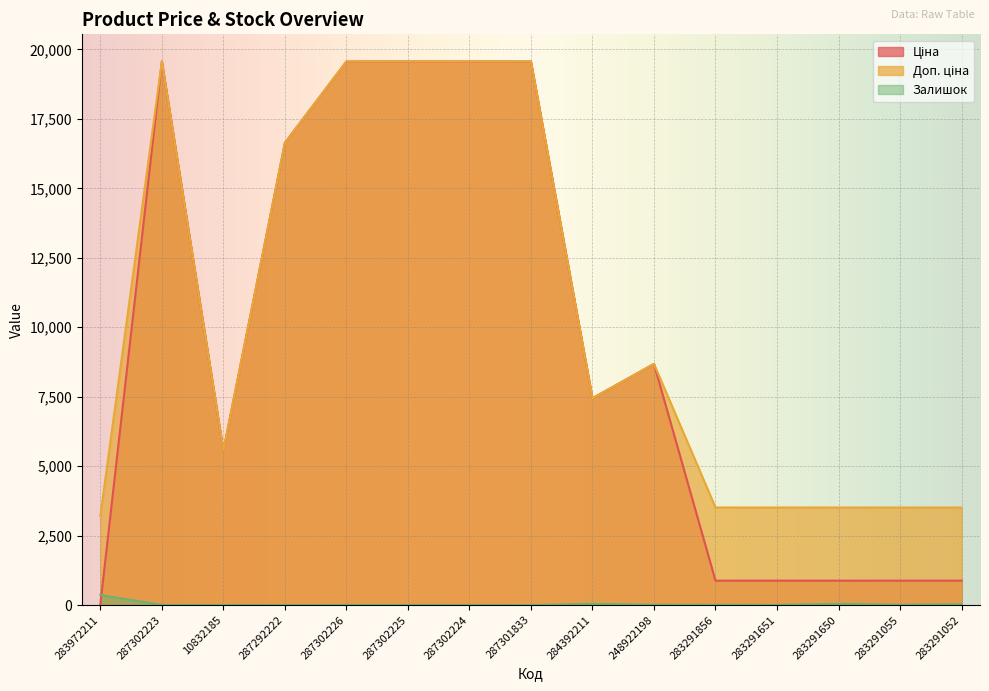

How many lines are shown in the chart?

3